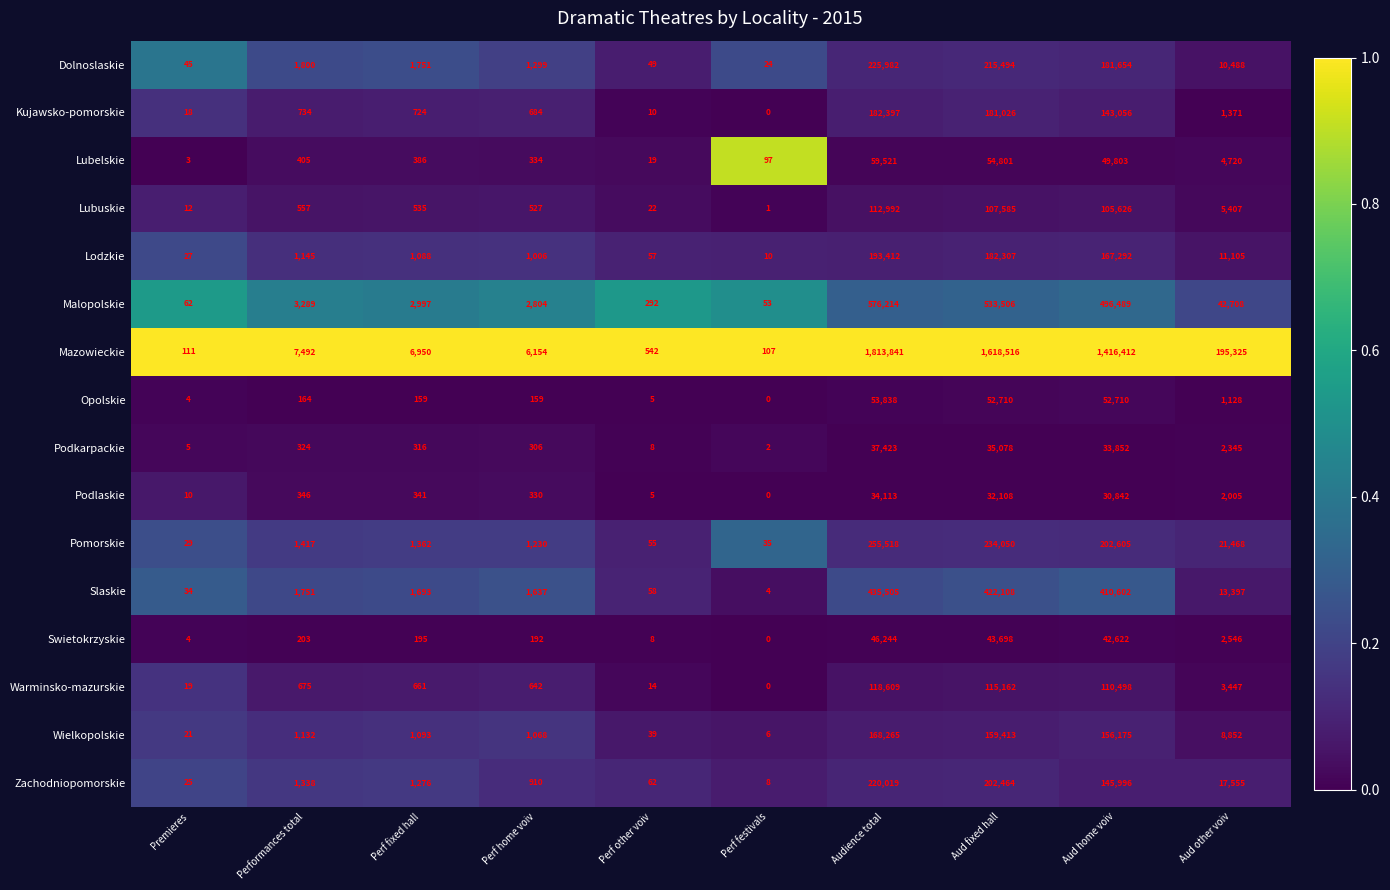

Which label corresponds to the smallest value in the chart?

Perf festivals